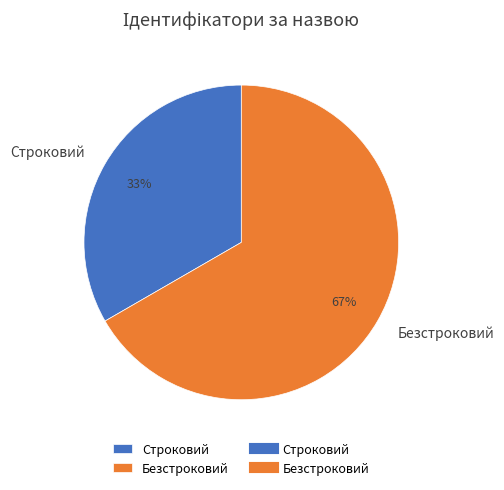

To the nearest percent, what is the combined percentage of Безстроковий and Строковий?

100%